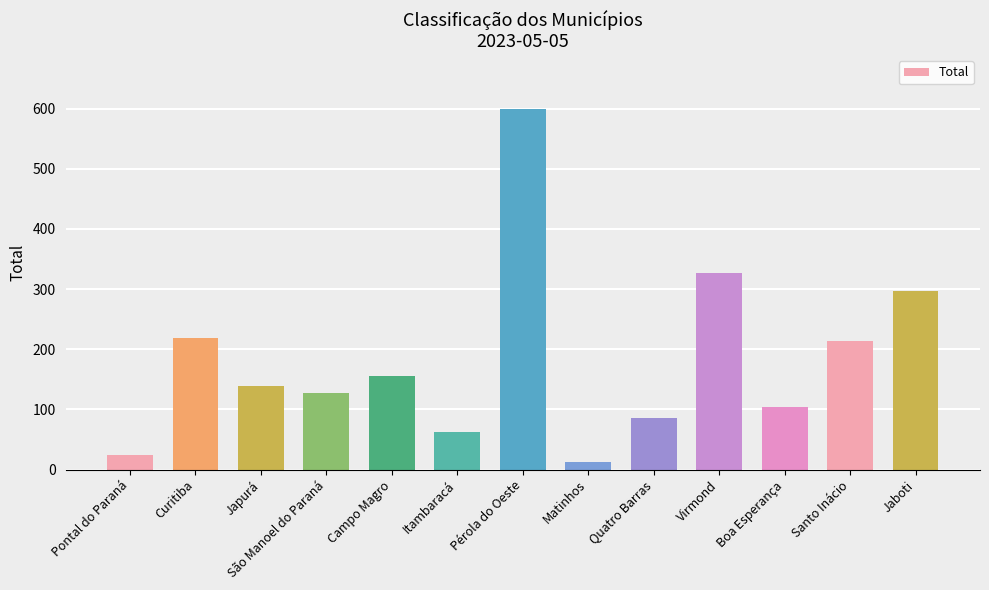

Which label corresponds to the smallest value in the chart?

Matinhos